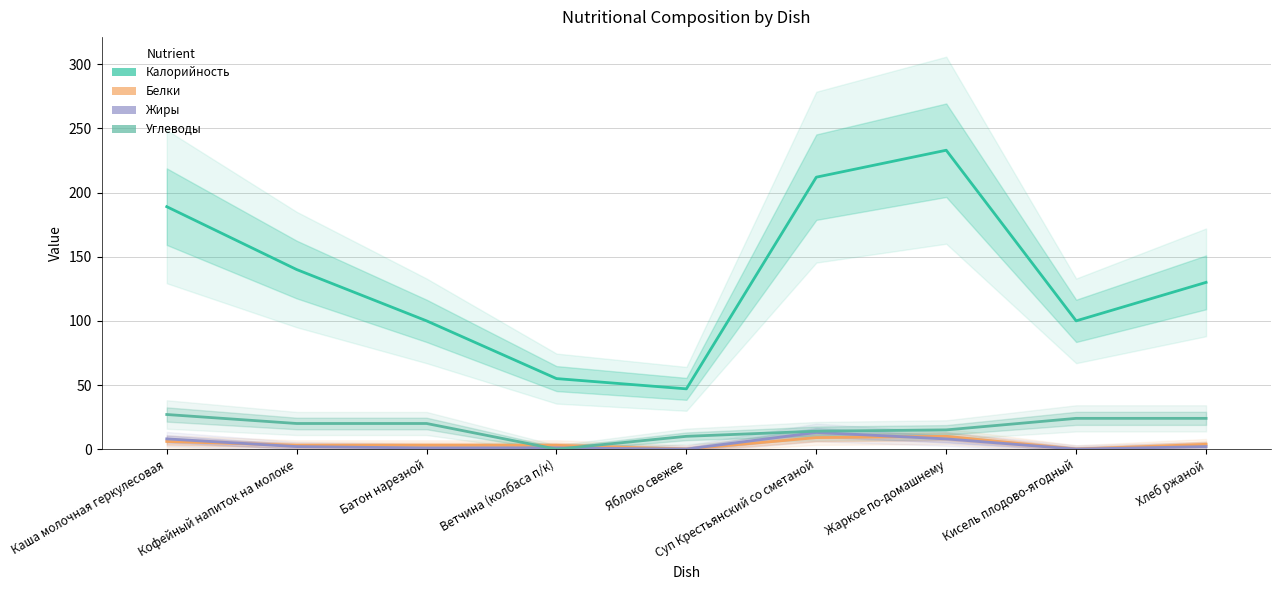

At which category does Белки reach its first local peak?

Жаркое по-домашнему